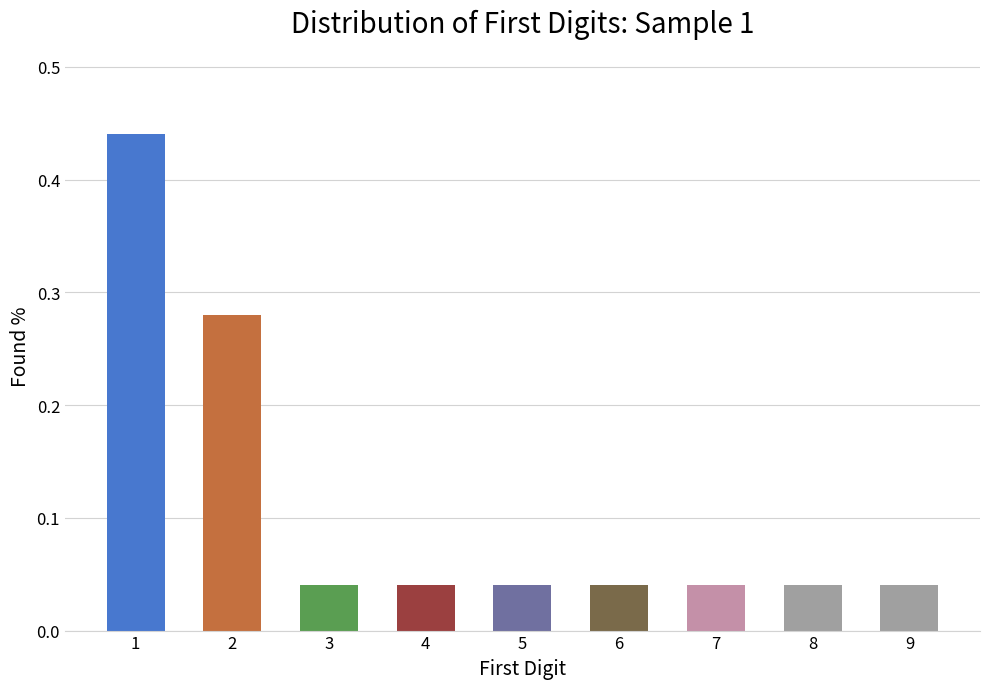

True or false: the data shows 0.2 at 1.

False